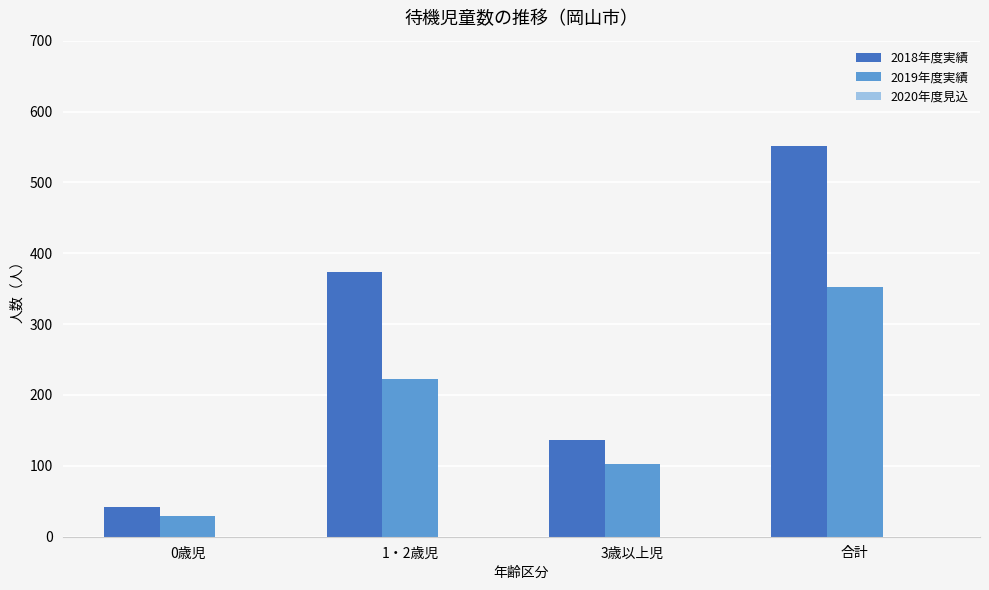

What is the total value across all series at 1・2歳児?

595